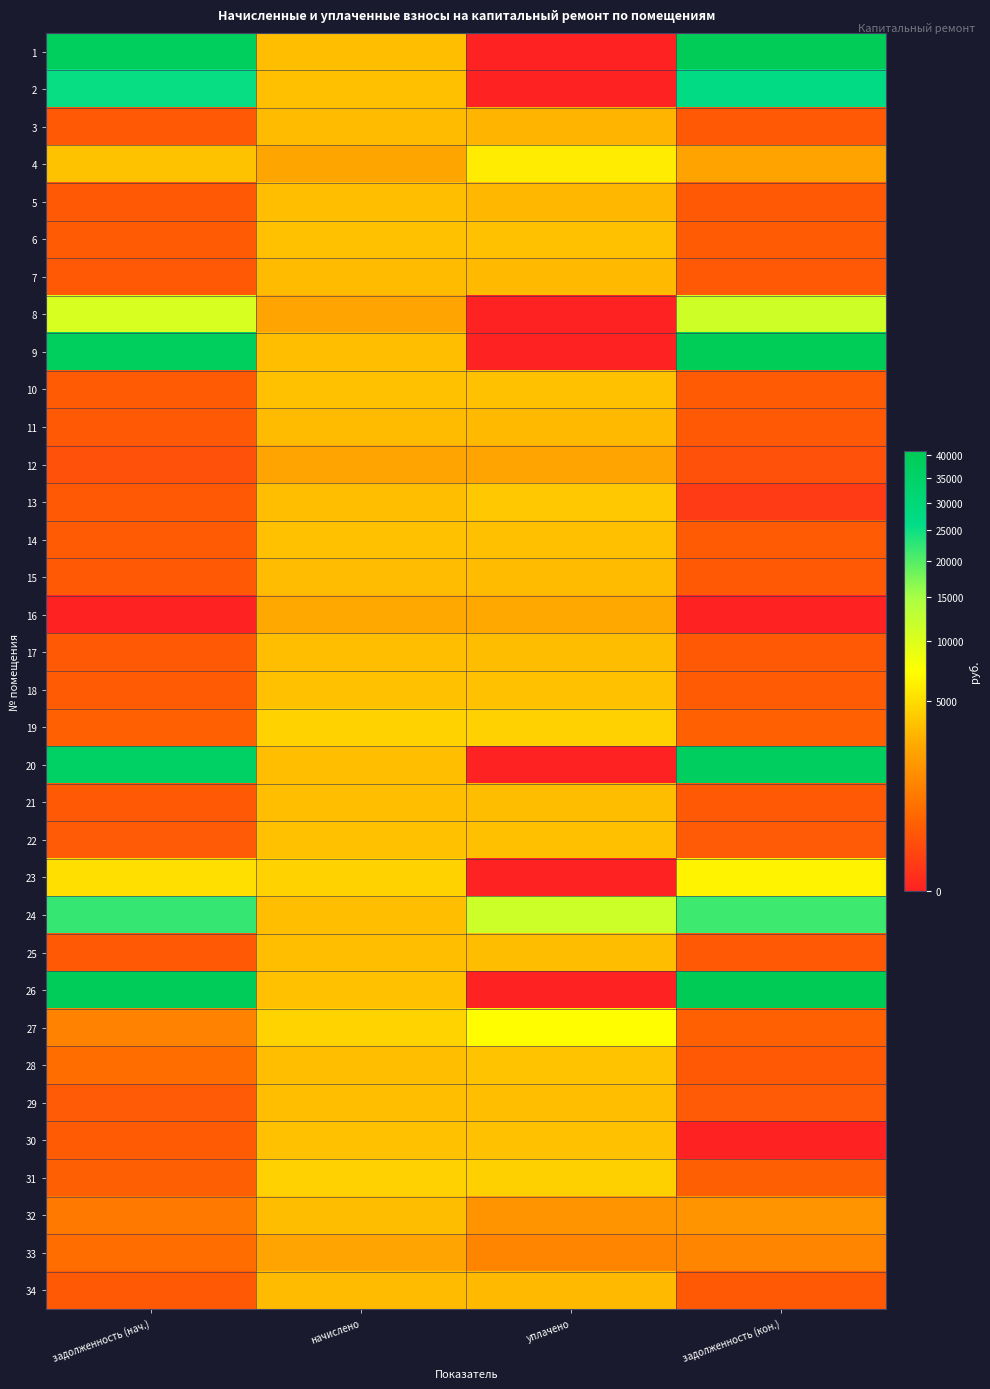

Reading right to left, extract all data points from this chart.

1: задолженность (кон.)=39803.9	уплачено=0.0	начислено=3508.6	задолженность (нач.)=38112.5
2: задолженность (кон.)=26715.8	уплачено=0.0	начислено=3620.0	задолженность (нач.)=25284.5
3: задолженность (кон.)=279.1	уплачено=3070.3	начислено=3349.4	задолженность (нач.)=279.1
4: задолженность (кон.)=2326.6	уплачено=6000.0	начислено=2426.6	задолженность (нач.)=3685.3
5: задолженность (кон.)=292.6	уплачено=3197.7	начислено=3500.6	задолженность (нач.)=291.7
6: задолженность (кон.)=305.6	уплачено=3631.7	начислено=3667.7	задолженность (нач.)=305.6
7: задолженность (кон.)=281.8	уплачено=3348.2	начислено=3381.4	задолженность (нач.)=281.8
8: задолженность (кон.)=11264.4	уплачено=0.0	начислено=2386.8	задолженность (нач.)=10409.3
9: задолженность (кон.)=39712.9	уплачено=0.0	начислено=3500.6	задолженность (нач.)=38025.3
10: задолженность (кон.)=305.0	уплачено=3623.9	начислено=3659.8	задолженность (нач.)=305.0
11: задолженность (кон.)=279.8	уплачено=3324.9	начислено=3357.5	задолженность (нач.)=279.8
12: задолженность (кон.)=199.1	уплачено=2370.8	начислено=2394.7	задолженность (нач.)=199.4
13: задолженность (кон.)=41.8	уплачено=3973.7	начислено=3500.6	задолженность (нач.)=291.7
14: задолженность (кон.)=304.3	уплачено=3616.0	начислено=3651.8	задолженность (нач.)=304.3
15: задолженность (кон.)=284.4	уплачено=3379.7	начислено=3413.2	задолженность (нач.)=284.4
16: задолженность (кон.)=0.0	уплачено=2579.4	начислено=2579.4	задолженность (нач.)=0.0
17: задолженность (кон.)=293.1	уплачено=3482.1	начислено=3516.6	задолженность (нач.)=293.1
18: задолженность (кон.)=305.0	уплачено=3623.9	начислено=3659.8	задолженность (нач.)=305.0
19: задолженность (кон.)=372.6	уплачено=4426.6	начислено=4471.3	задолженность (нач.)=372.1
20: задолженность (кон.)=37499.8	уплачено=0.0	начислено=3532.4	задолженность (нач.)=35841.8
21: задолженность (кон.)=291.7	уплачено=3466.3	начислено=3500.6	задолженность (нач.)=291.7
22: задолженность (кон.)=303.6	уплачено=3608.1	начислено=3643.8	задолженность (нач.)=303.6
23: задолженность (кон.)=6451.7	уплачено=0.0	начислено=4471.3	задолженность (нач.)=5194.6
24: задолженность (кон.)=21537.8	уплачено=11366.1	начислено=3548.4	задолженность (нач.)=22080.1
25: задолженность (кон.)=293.1	уплачено=3482.1	начислено=3516.6	задолженность (нач.)=293.1
26: задолженность (кон.)=40990.3	уплачено=0.0	начислено=3643.8	задолженность (нач.)=39241.8
27: задолженность (кон.)=377.9	уплачено=7158.1	начислено=4534.9	задолженность (нач.)=1135.8
28: задолженность (кон.)=292.4	уплачено=3730.9	начислено=3508.6	задолженность (нач.)=585.3
29: задолженность (кон.)=293.7	уплачено=3490.0	начислено=3524.5	задолженность (нач.)=293.7
30: задолженность (кон.)=0.0	уплачено=3651.8	начислено=3651.8	задолженность (нач.)=304.3
31: задолженность (кон.)=371.3	уплачено=4411.7	начислено=4455.4	задолженность (нач.)=371.3
32: задолженность (кон.)=1734.4	уплачено=1734.4	начислено=3468.8	задолженность (нач.)=867.2
33: задолженность (кон.)=1201.4	уплачено=1201.4	начислено=2402.8	задолженность (нач.)=600.7
34: задолженность (кон.)=281.8	уплачено=3347.4	начислено=3381.4	задолженность (нач.)=281.5